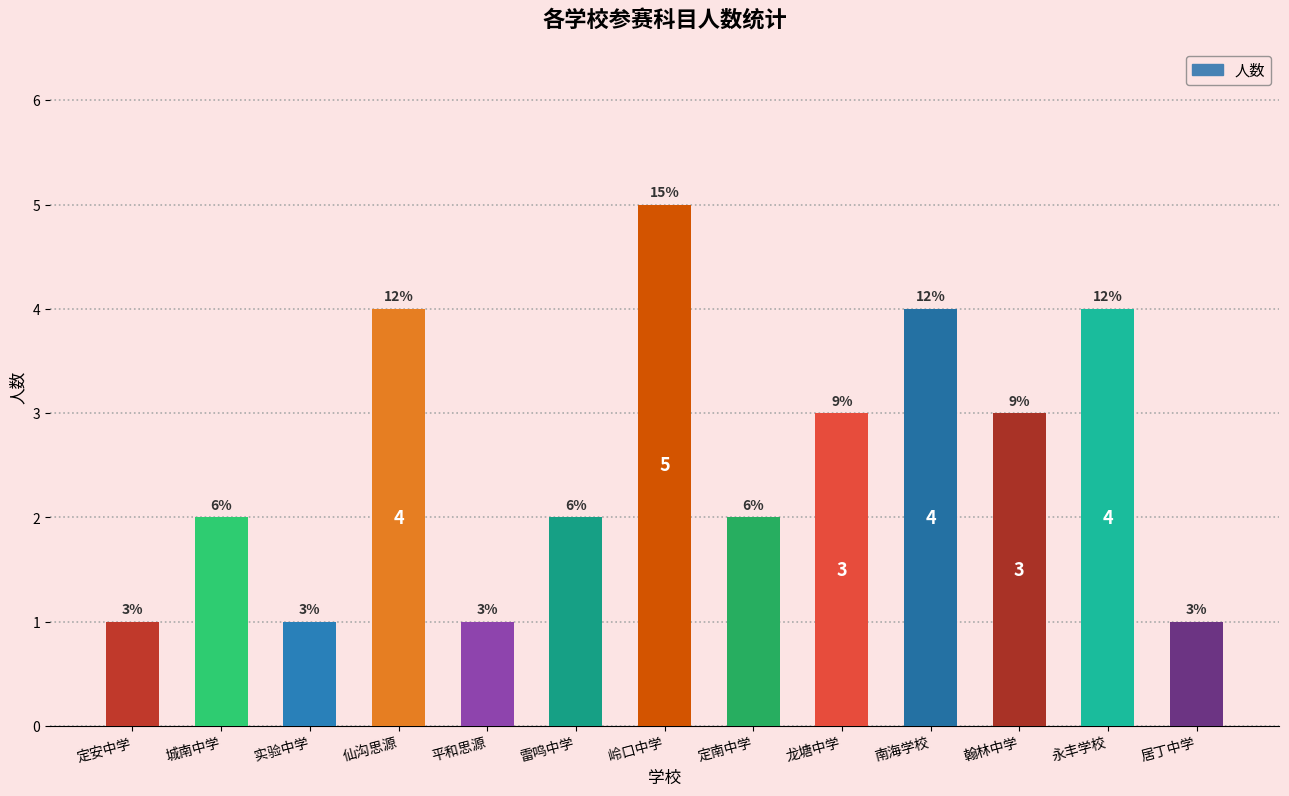

What is the value of the 8th bar from the left?

2